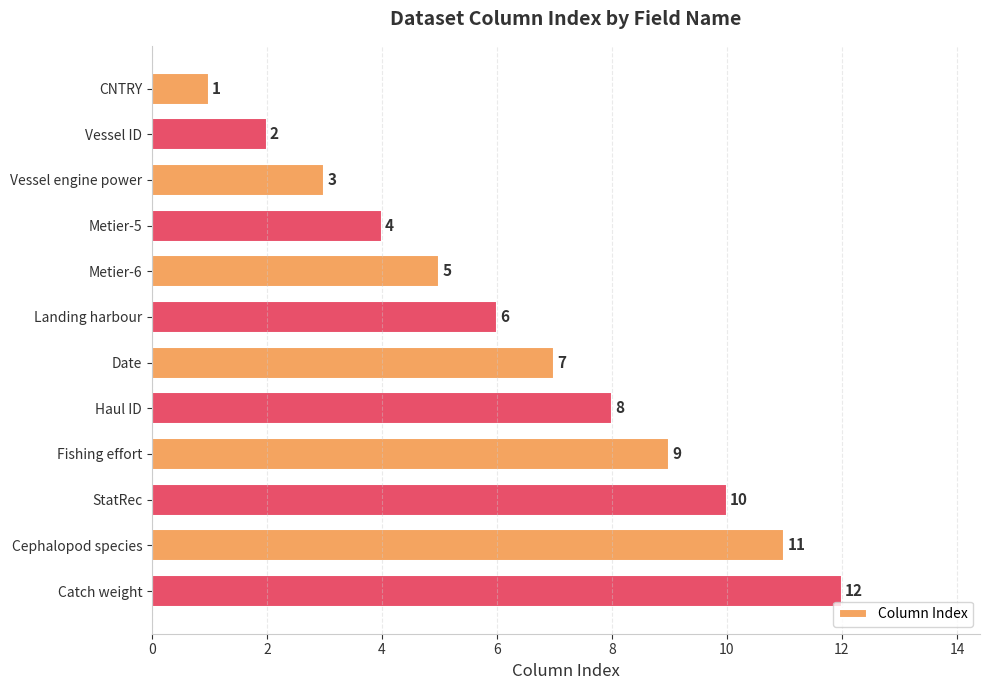

What is the smallest value displayed?

1